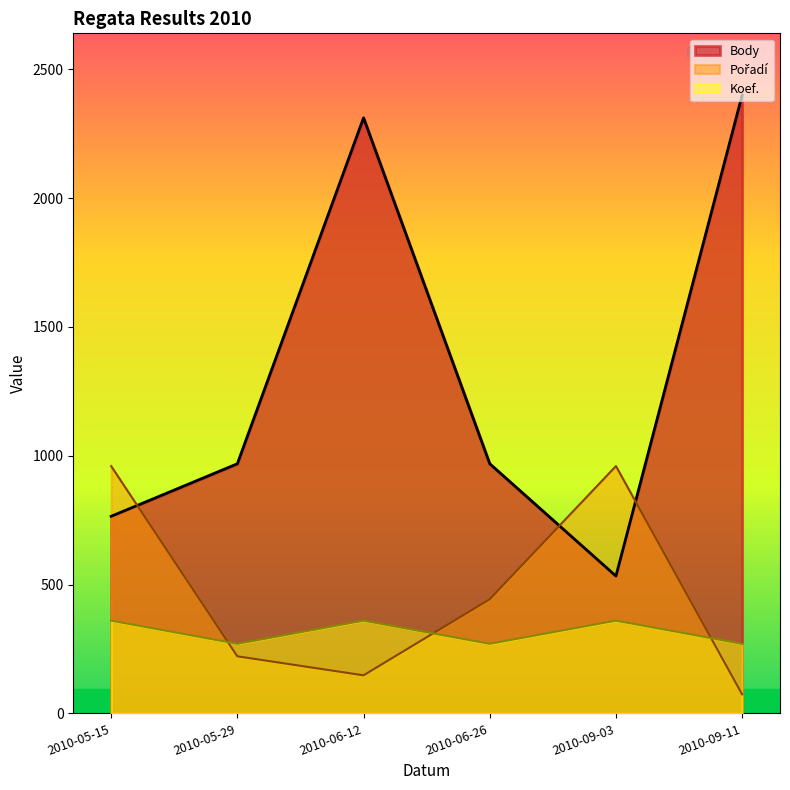

Is the value of Koef. at 2010-09-03 greater than the value of Pořadí at 2010-06-12?

Yes